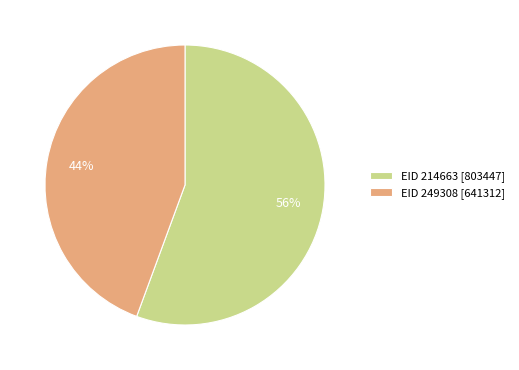

Approximately how many times larger is the value at EID 249308 [641312] compared to EID 214663 [803447]?

0.8